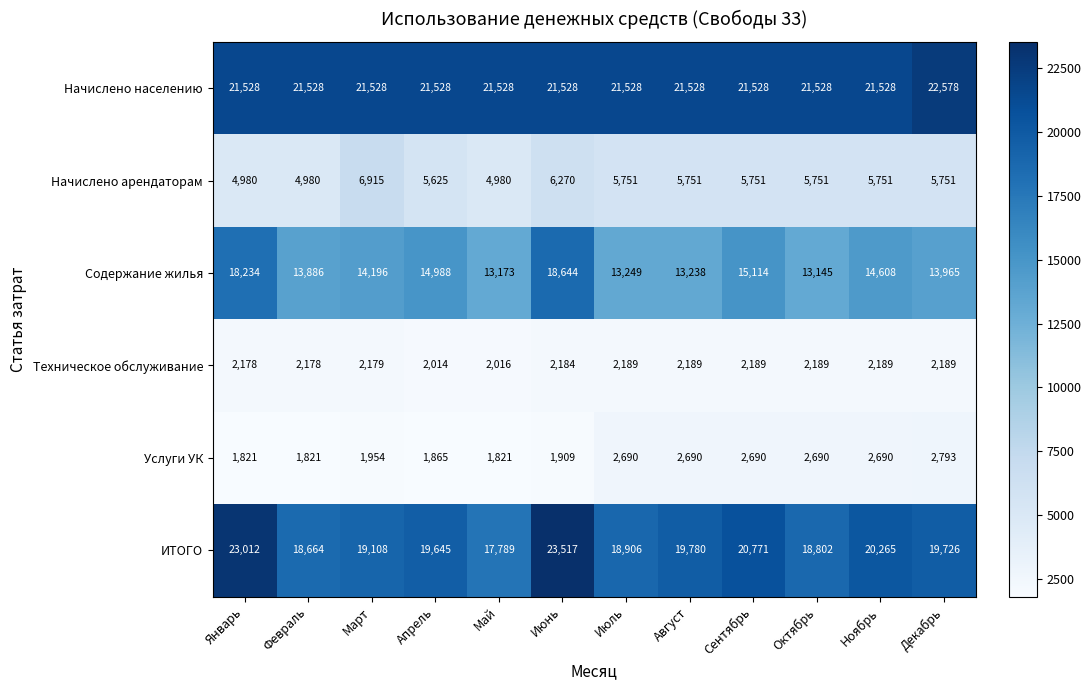

What is the sum of the ИТОГО values at Август and Декабрь?

39506